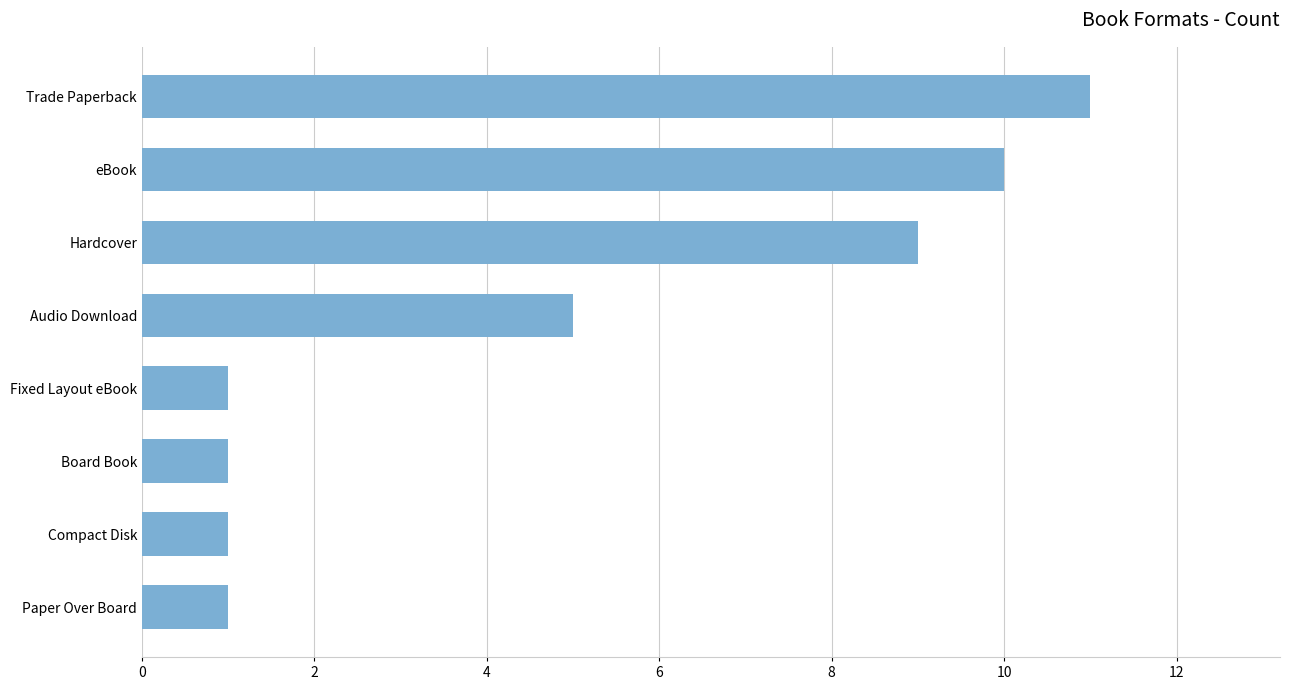

Is it true that the value at Paper Over Board is 1?

True